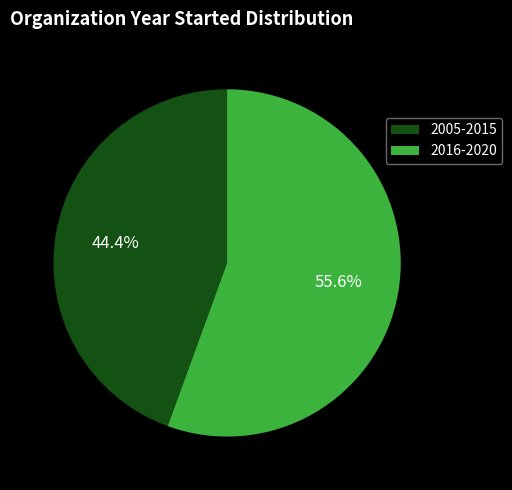

Which slice is the largest?

2016-2020